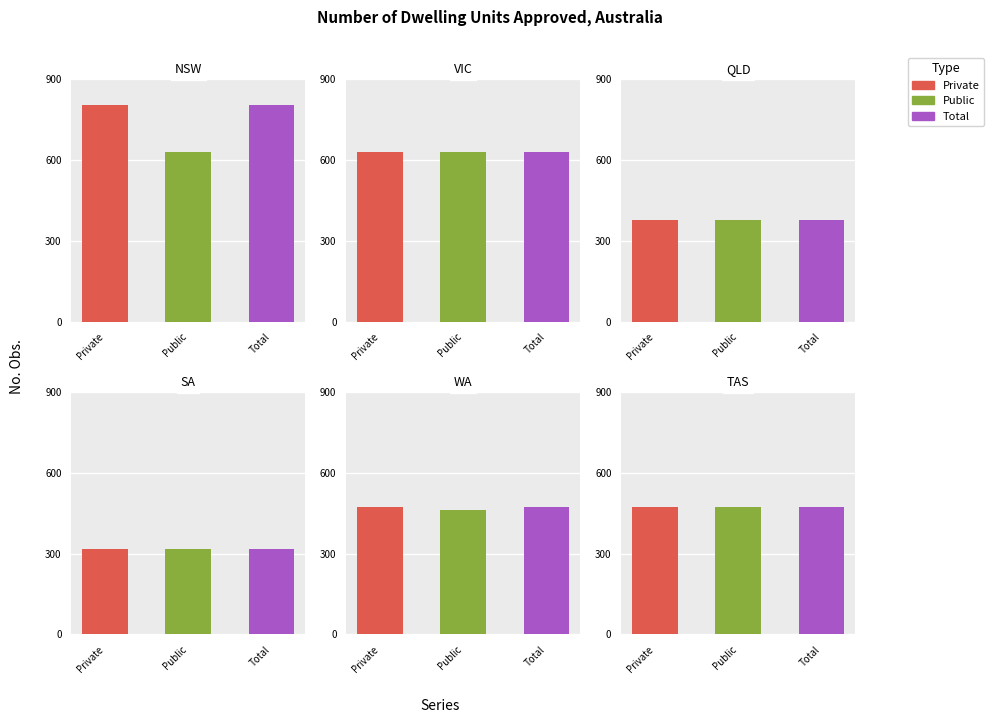

Reading left to right, list all the values displayed in this chart.

Private: A418344C=804	A419084L=630	A118934512C=378	A119110768A=318	A420543K=474	A422000A=474
Public: A418344C=630	A419084L=630	A118934512C=378	A119110768A=318	A420543K=462	A422000A=474
Total: A418344C=804	A419084L=630	A118934512C=378	A119110768A=318	A420543K=474	A422000A=474